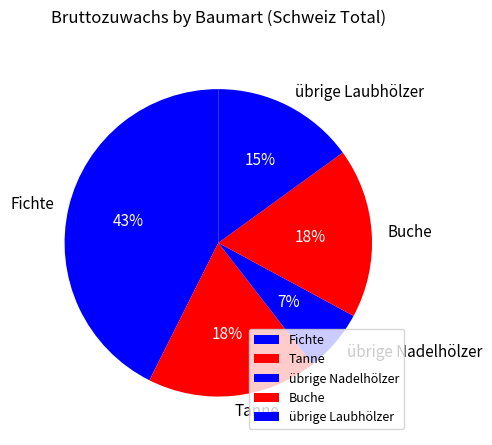

Approximately how many times larger is the value at Tanne compared to übrige Laubhölzer?

1.2